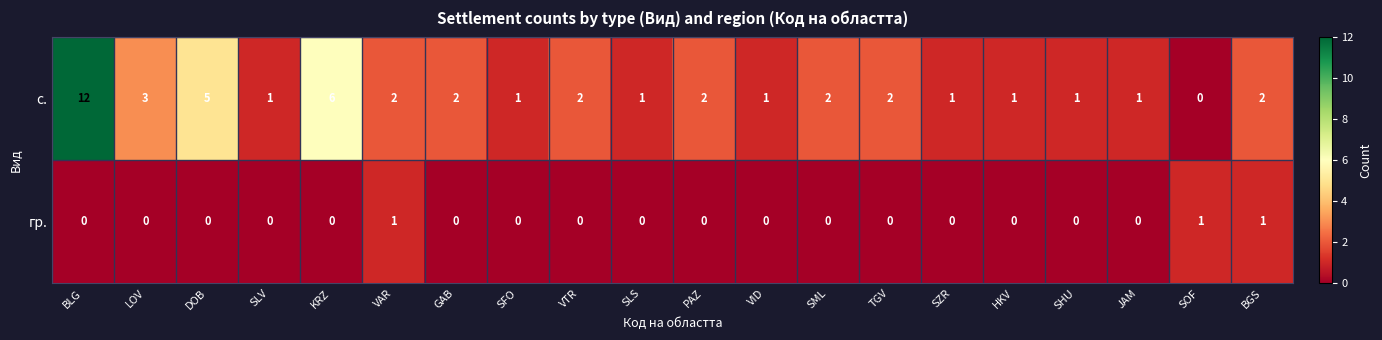

How many categories are shown in the chart?

20